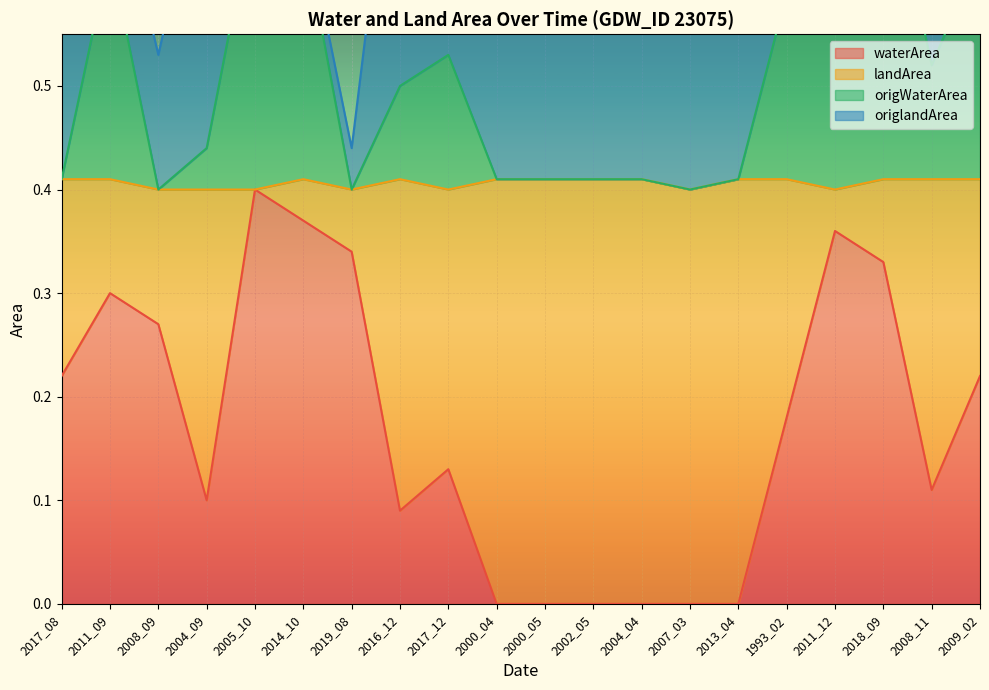

The waterArea series shows 0.1 at 2008_09. True or false?

False